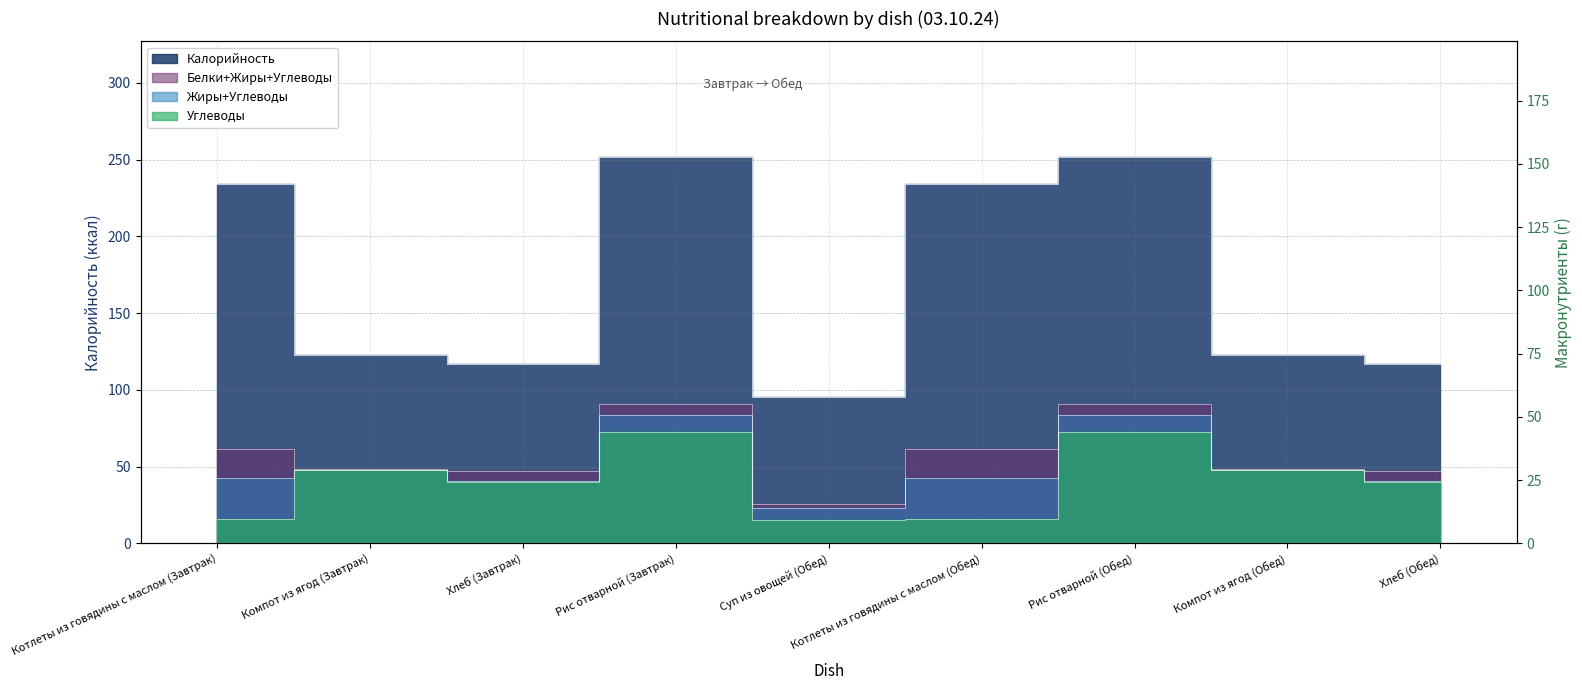

Which series has the largest total across all categories?

Калорийность